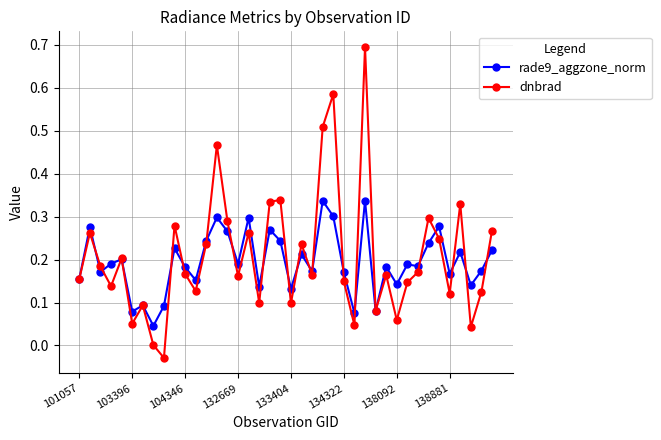

What is the greatest value displayed?

0.7